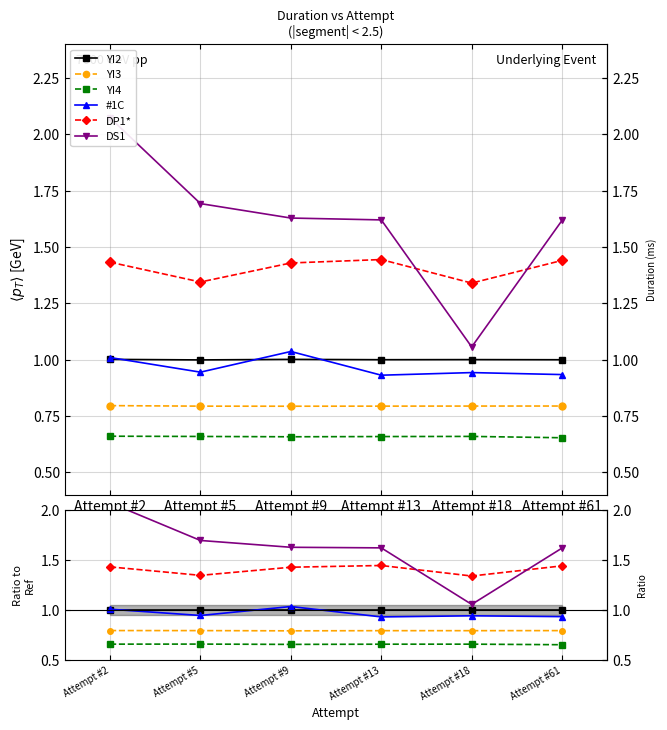

How many interior local peaks does the DP1* series have?

1